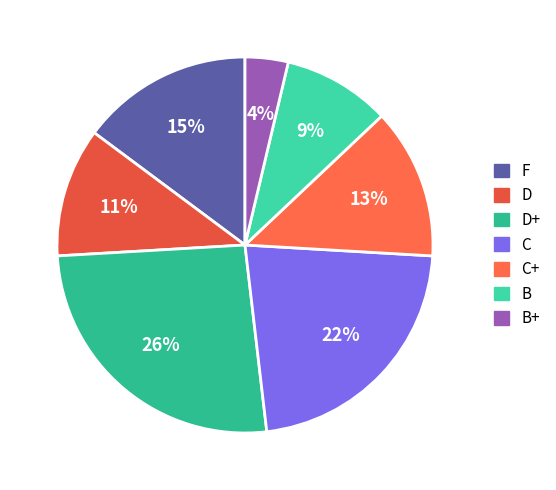

Count the number of slices in the pie.

7